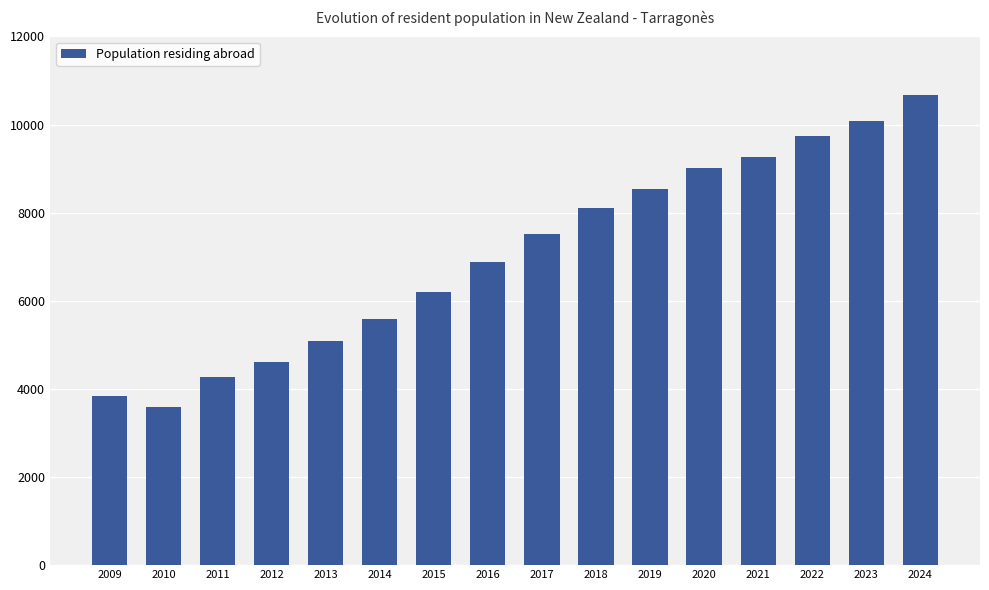

Between 2014 and 2022, which is larger?

2022